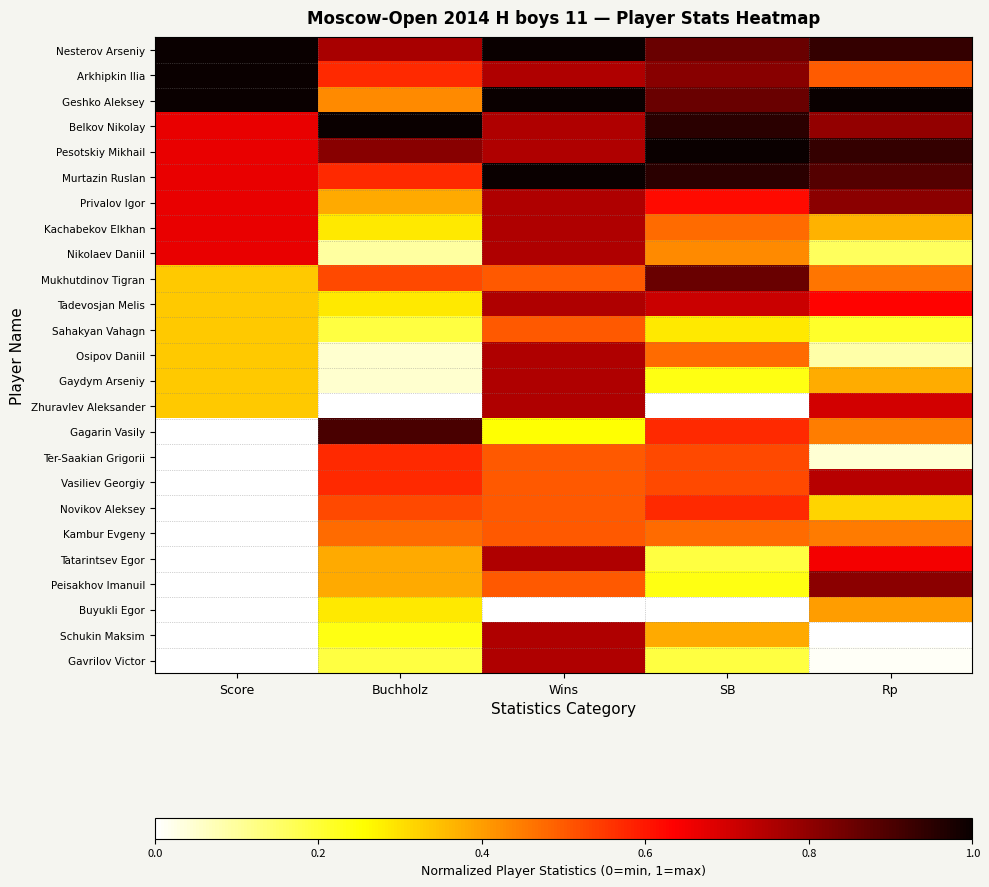

What is the greatest value displayed?

1.0